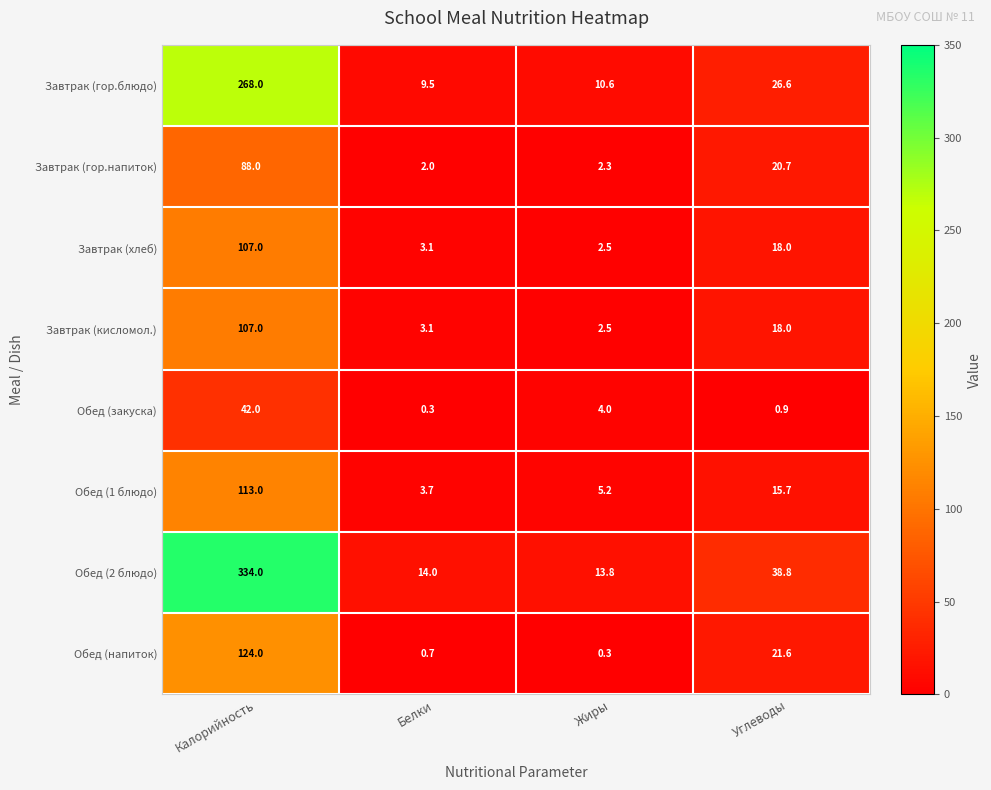

What is the smallest value displayed?

0.3